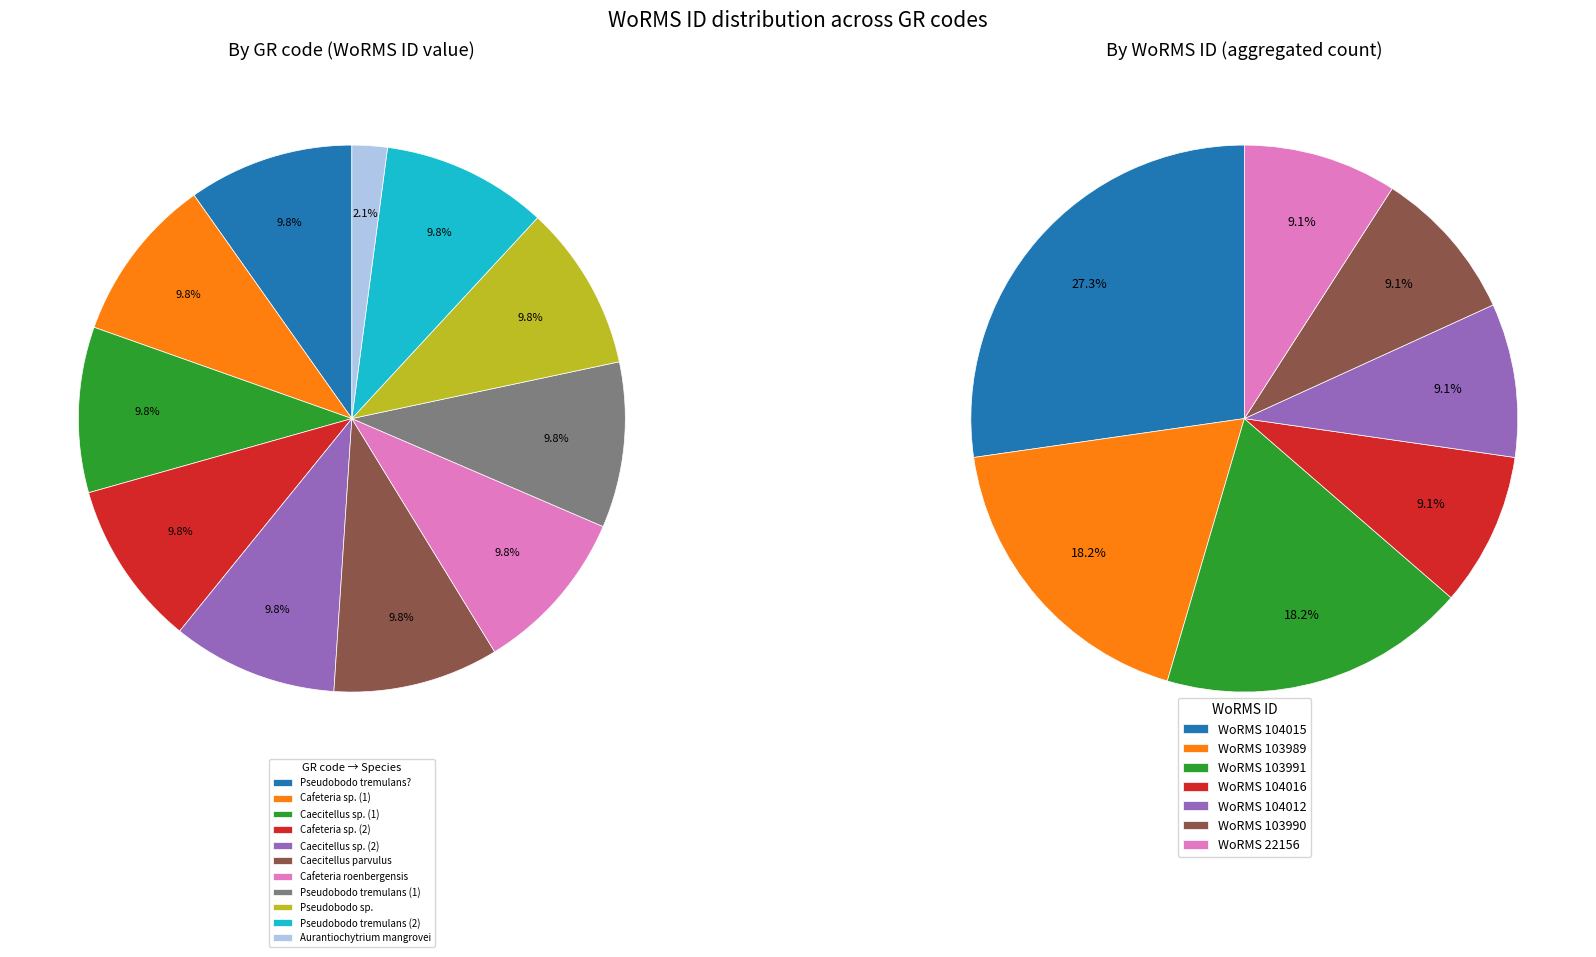

To the nearest percent, what portion does RCC1069 represent?

10%